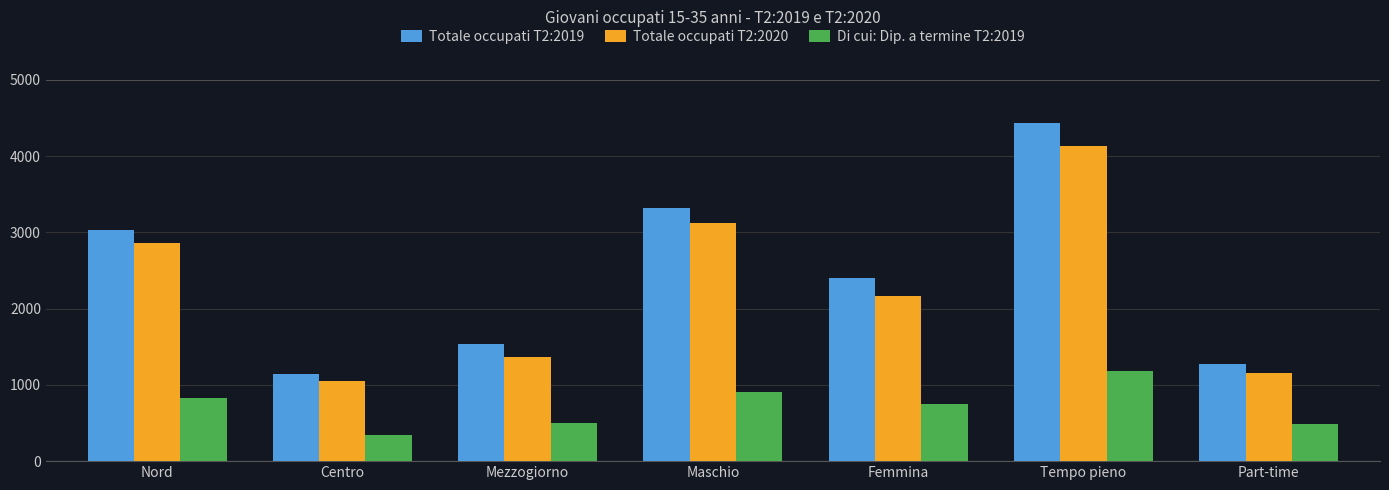

What is the label of the 4th bar from the left?

Maschio